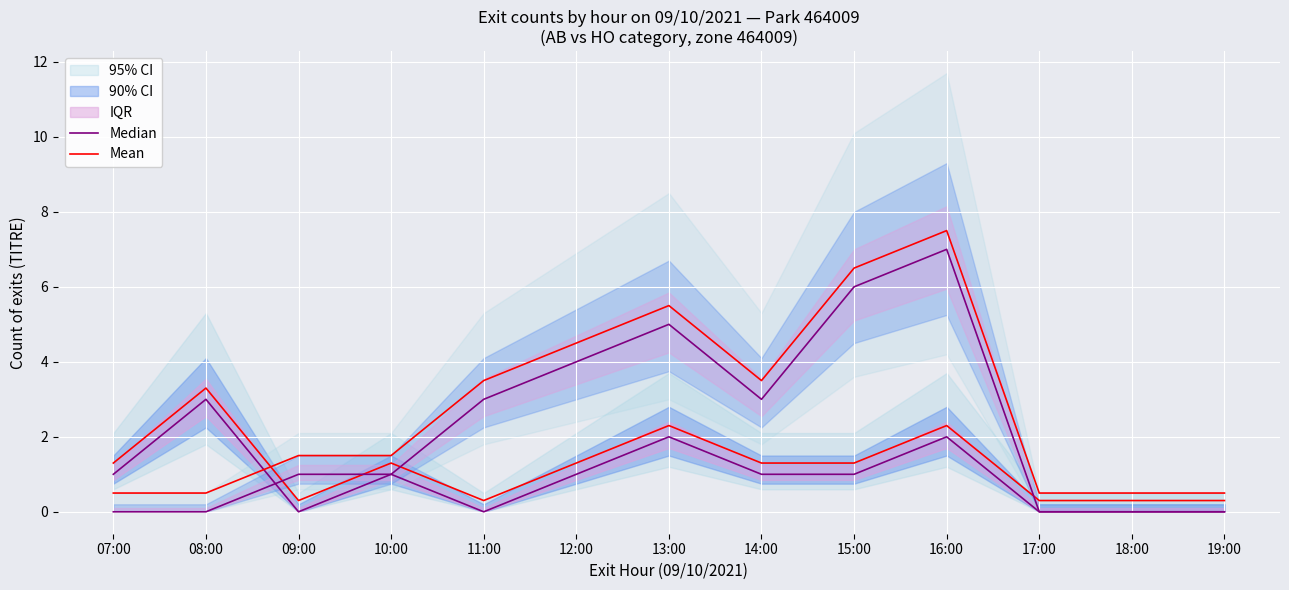

True or false: Mean and Median intersect in this chart.

False